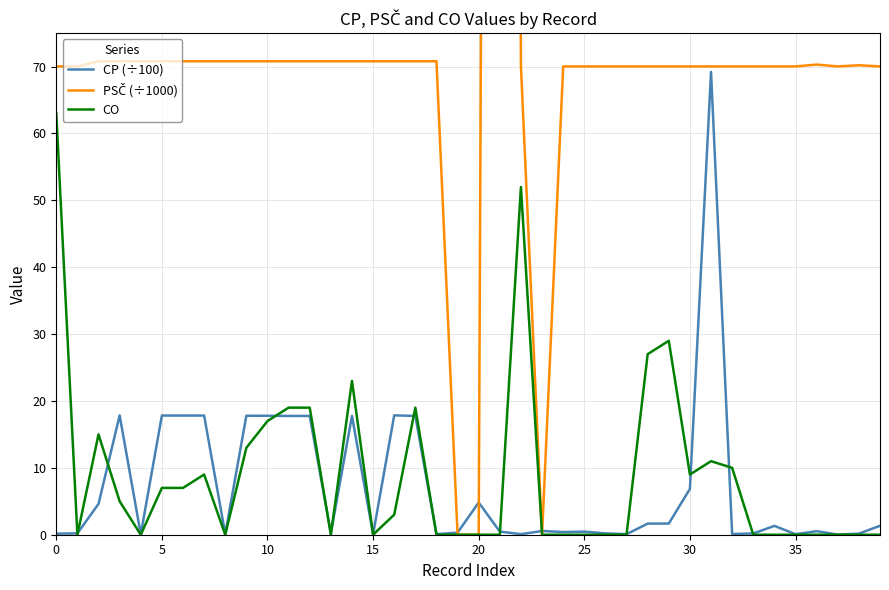

Which series has the widest spread of values?

PSČ (÷1000)